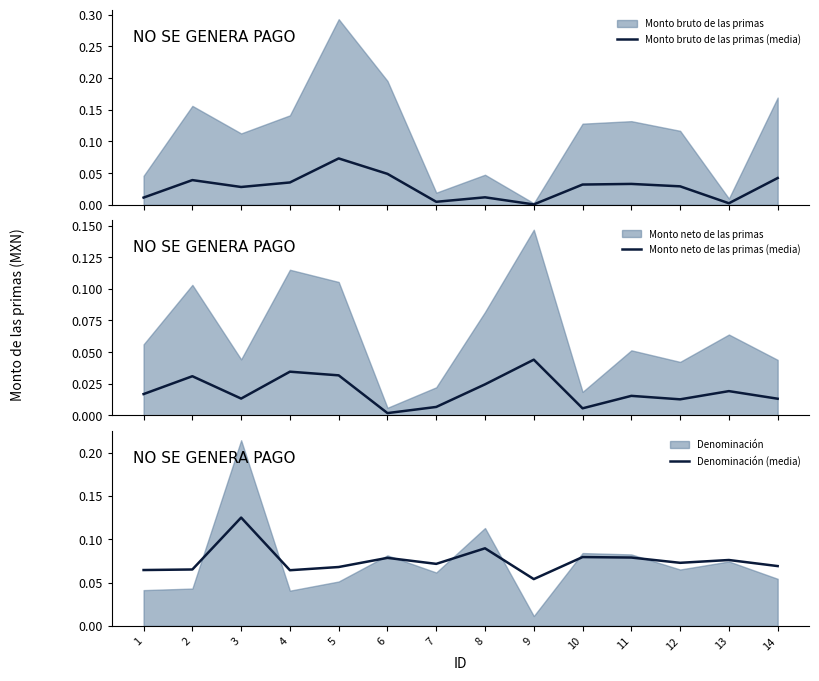

True or false: Denominación (media) has a value of 0.0 at 5.

False